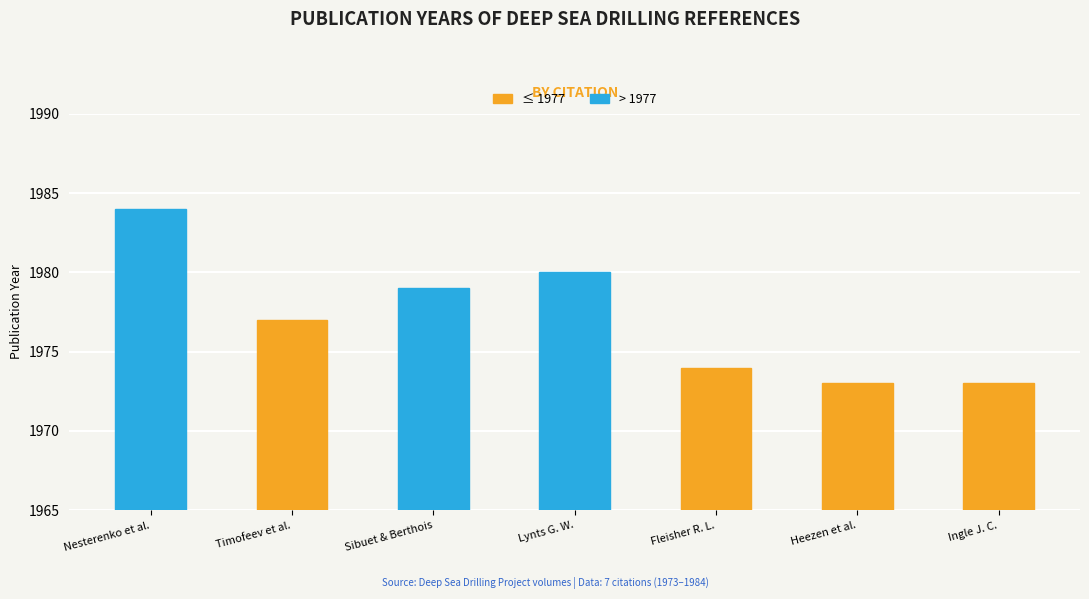

The value at Nesterenko et al. is 1984. True or false?

True